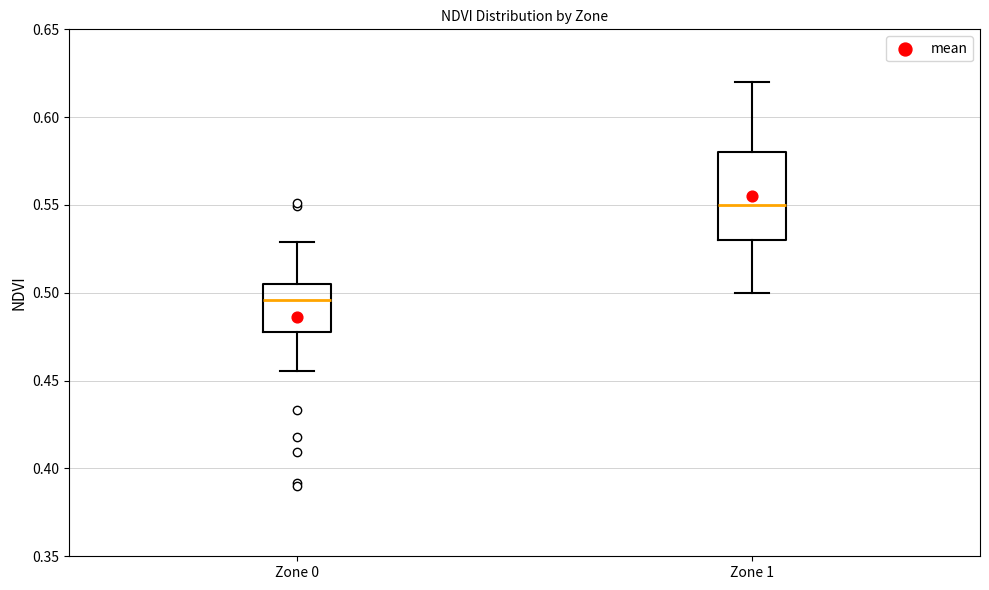

Comparing the boxes themselves (not the whiskers), which one is the tallest?

Zone 1